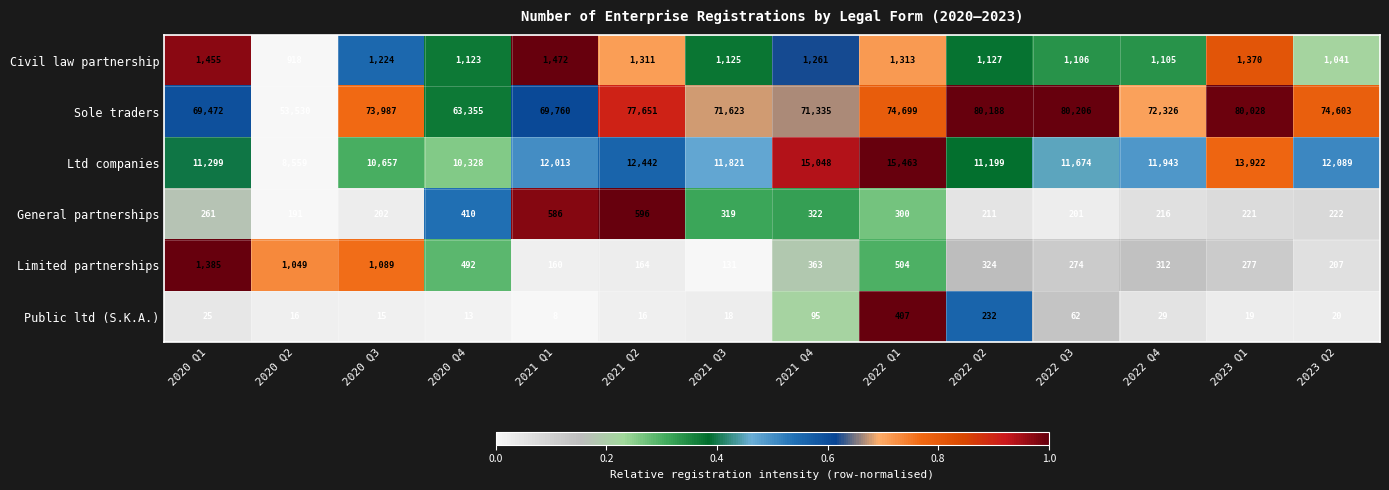

What is the approximate value of General partnerships at 2020 Q2, to the nearest 5?

190